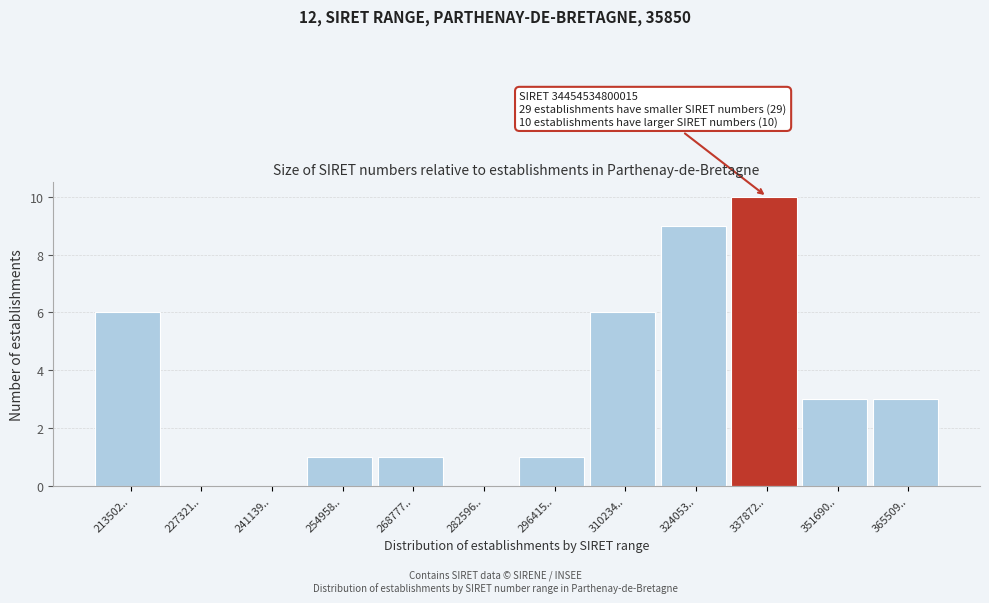

Reading left to right, extract all data points from this chart.

213502..=6	227321..=0	241139..=0	254958..=1	268777..=1	282596..=0	296415..=1	310234..=6	324053..=9	337872..=10	351690..=3	365509..=3